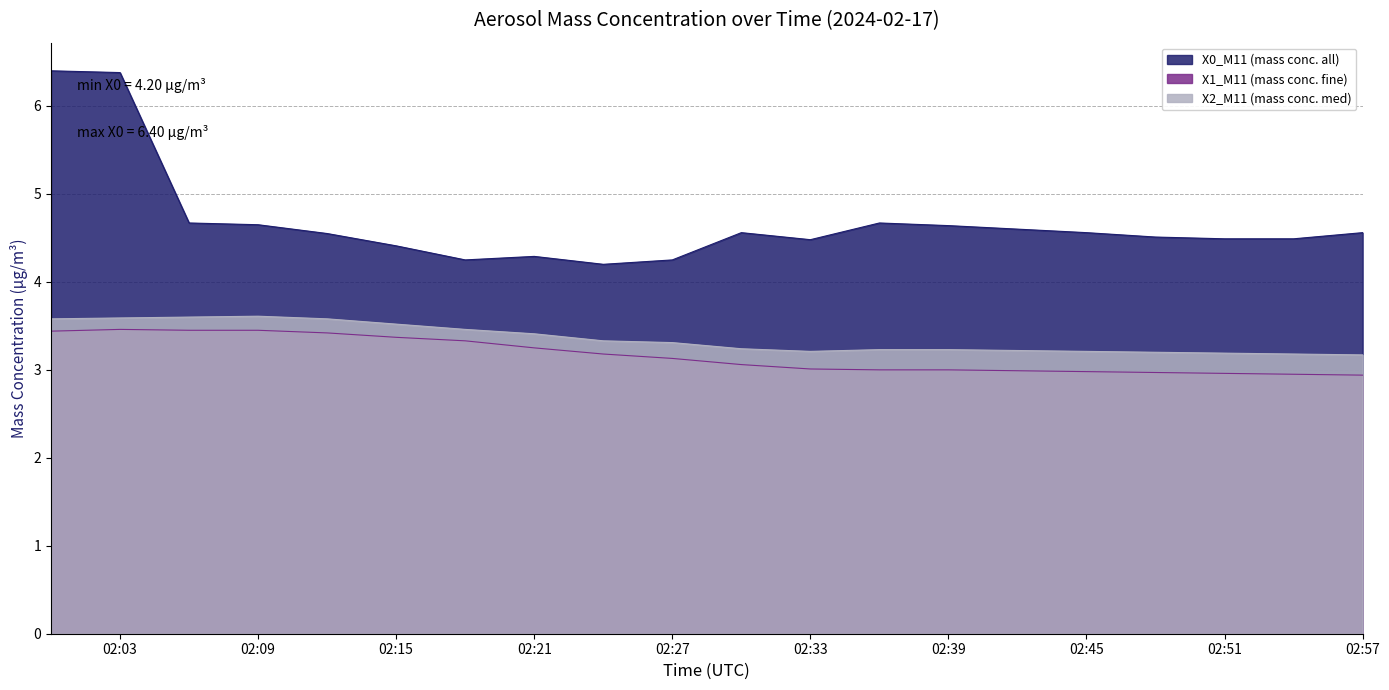

Which series has the largest total across all categories?

X0_M11 (mass conc. all)